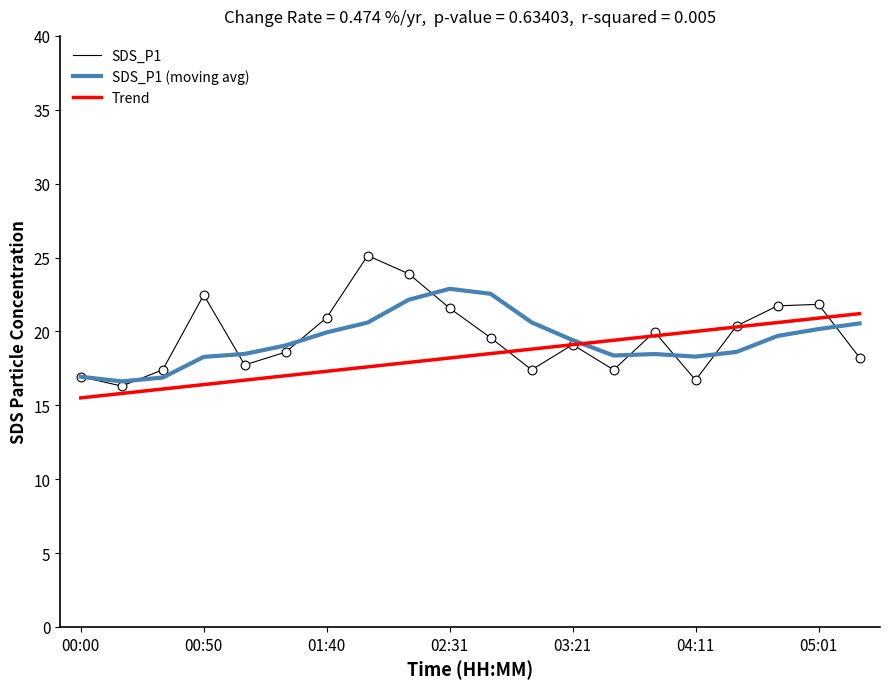

What is the lowest value of the SDS_P1 (moving avg) series?

16.6